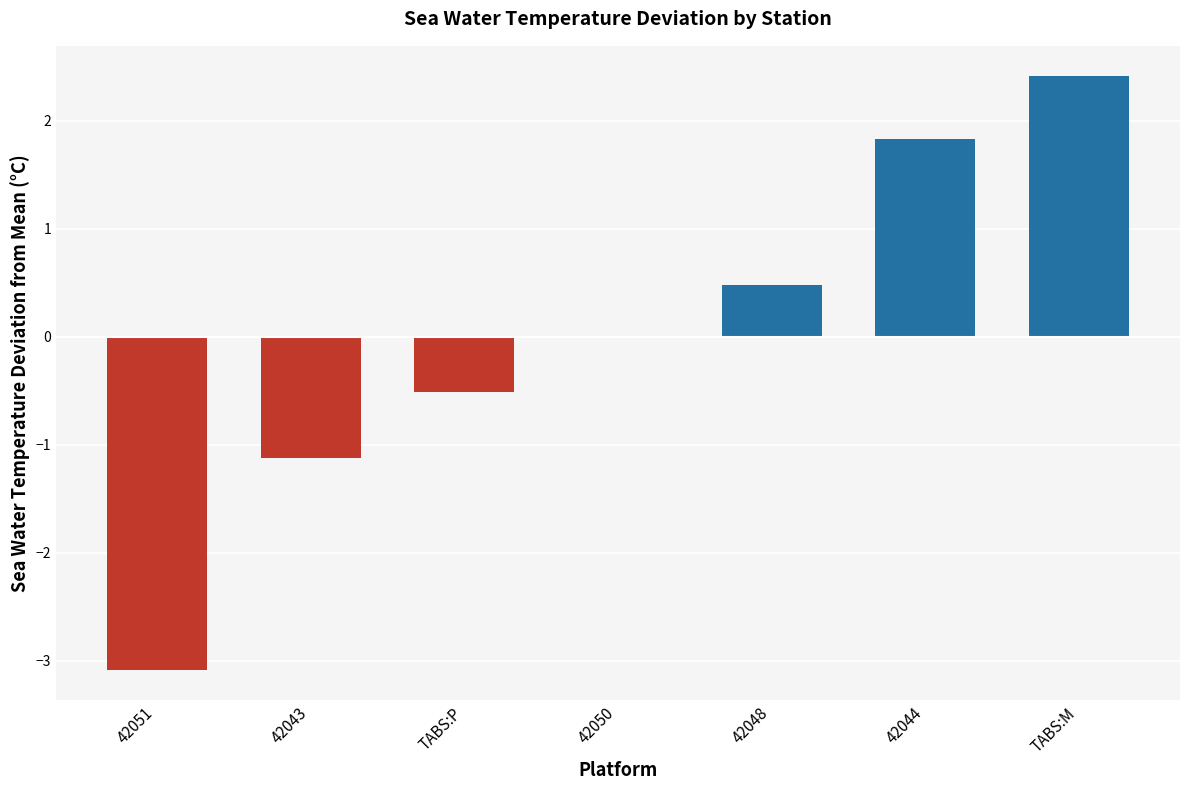

What is the sum of the values at TABS:P and 42051?

-3.6